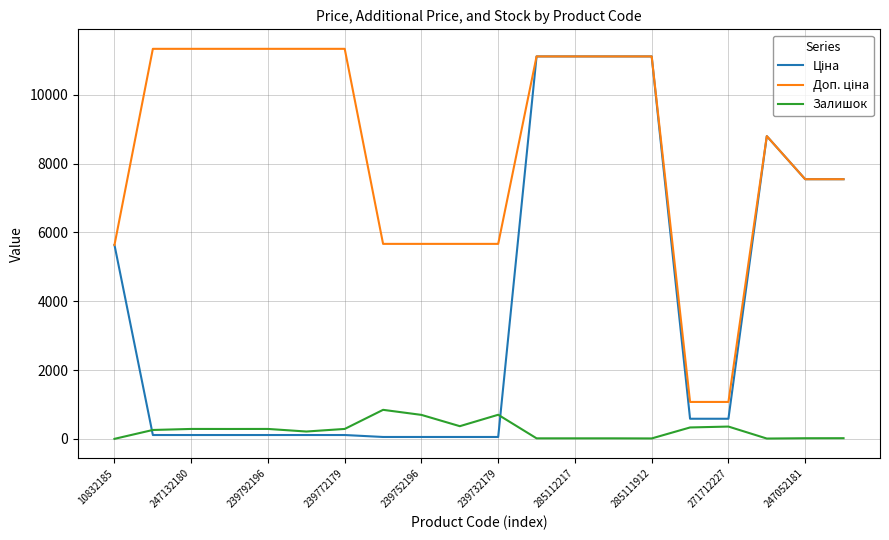

How many lines are shown in the chart?

3